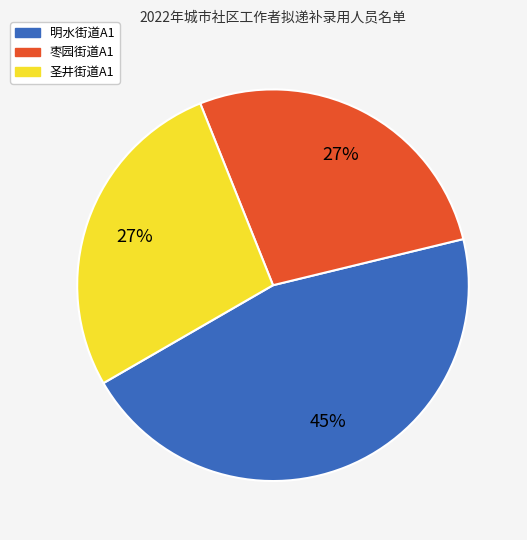

To the nearest percent, what portion does 圣井街道A1 represent?

27%